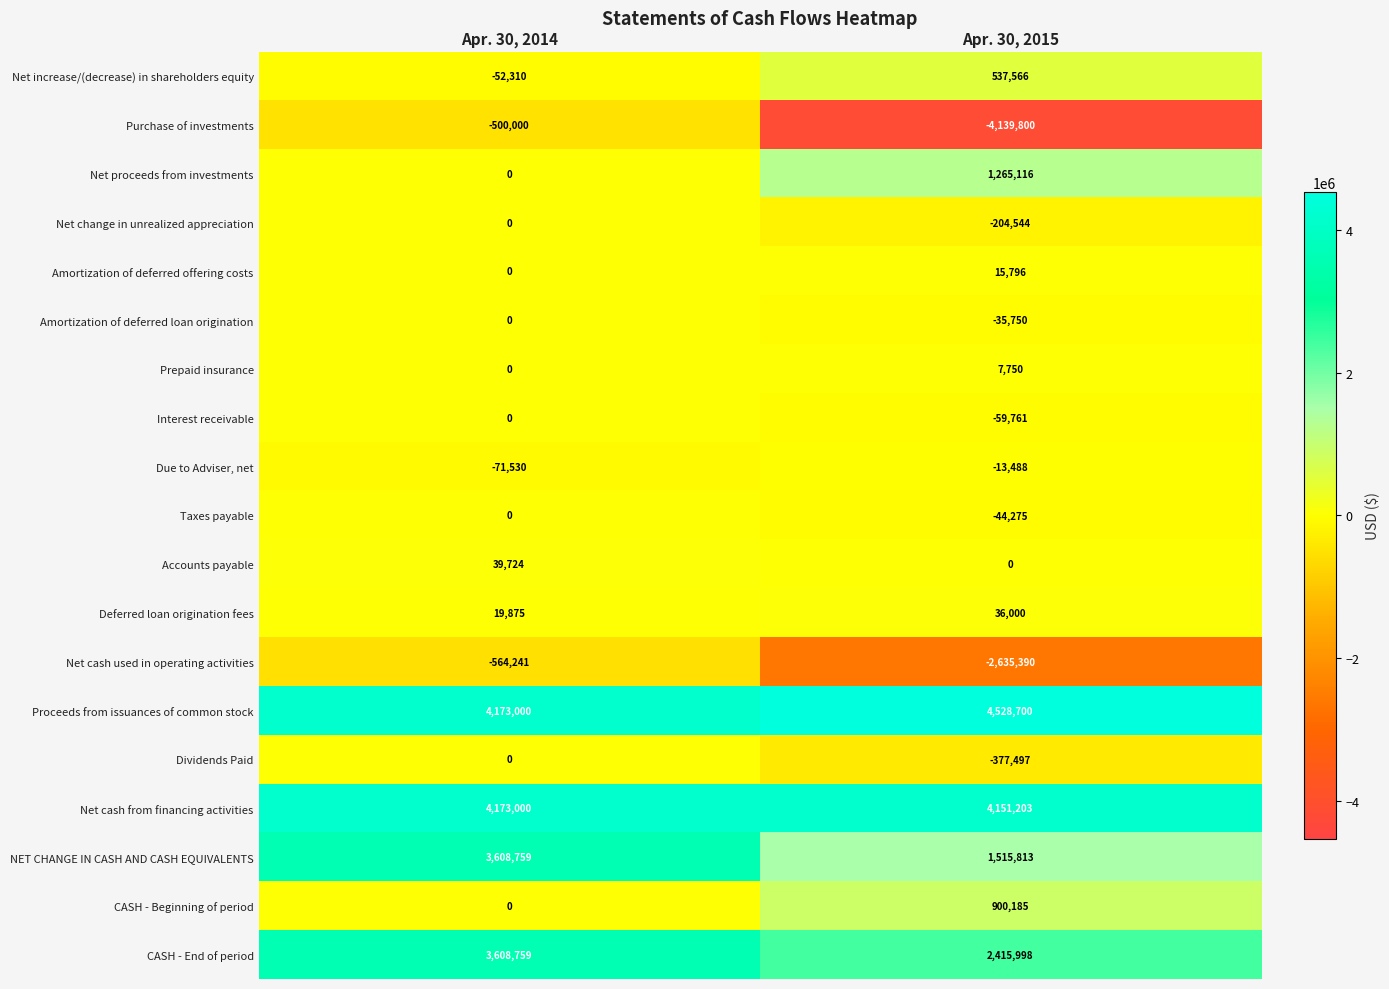

At which category does the chart reach its minimum across all series?

Apr. 30, 2015